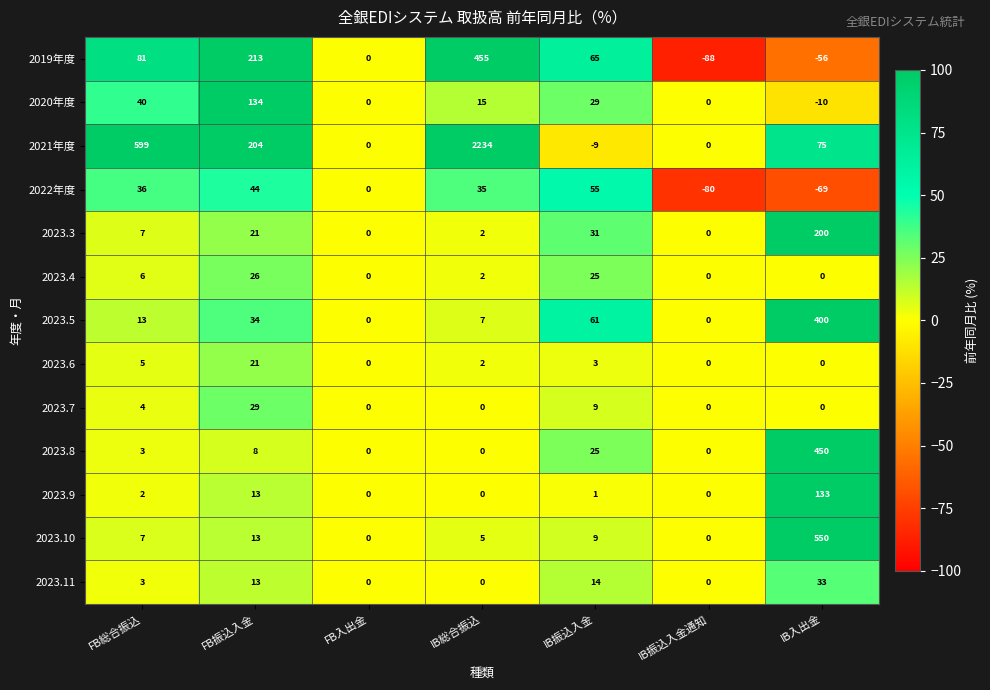

How many values in the 2021年度 series are below 75?

3